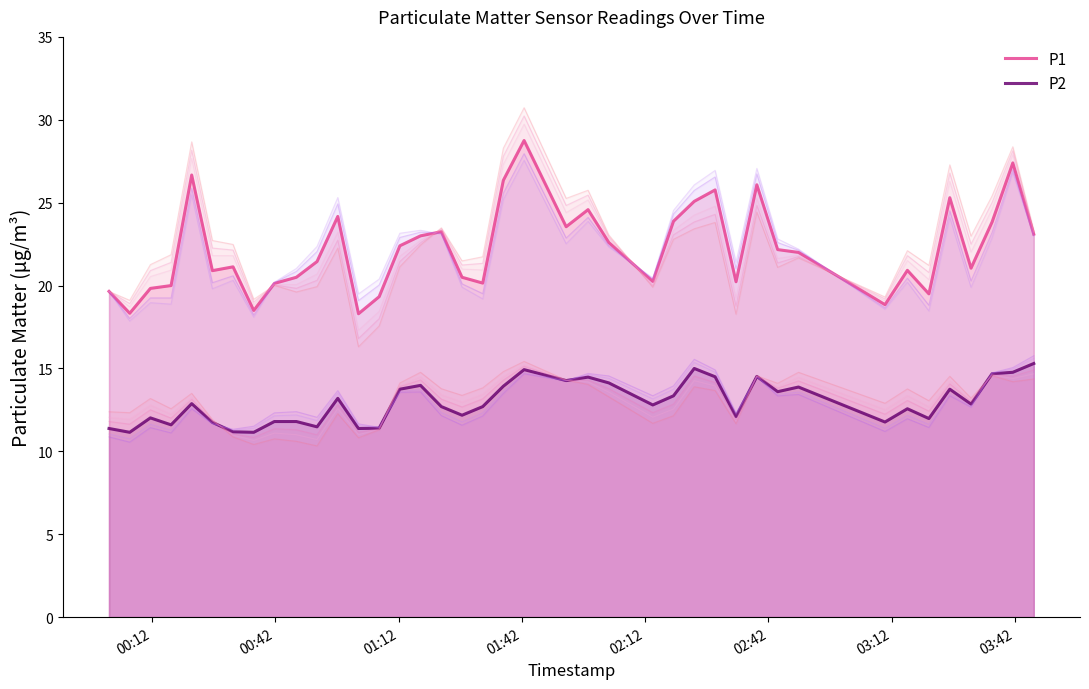

Does the chart have visible grid lines?

No